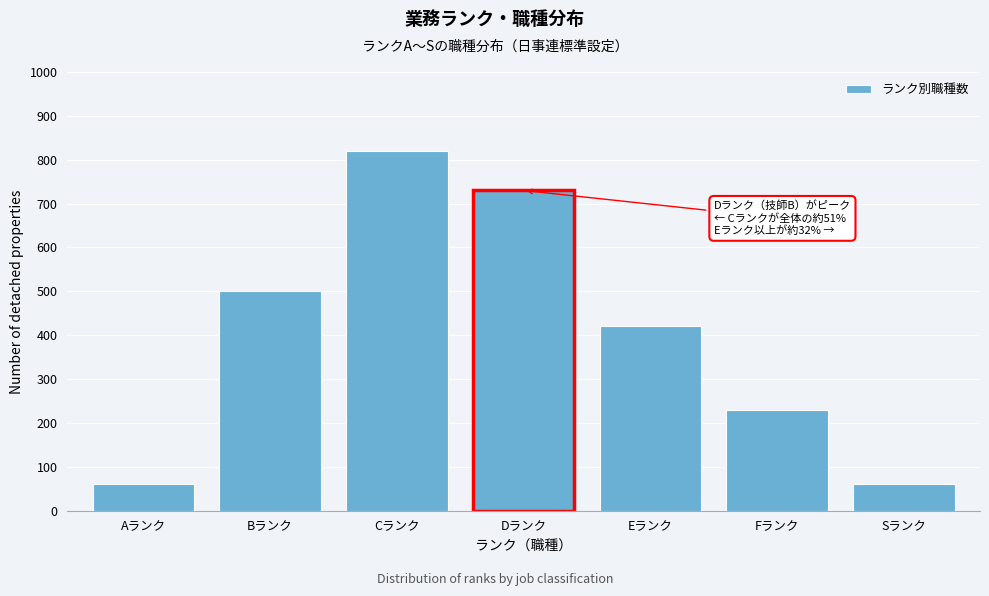

Reading right to left, what are all the values shown in this chart?

Sランク=60	Fランク=230	Eランク=420	Dランク=730	Cランク=820	Bランク=500	Aランク=60